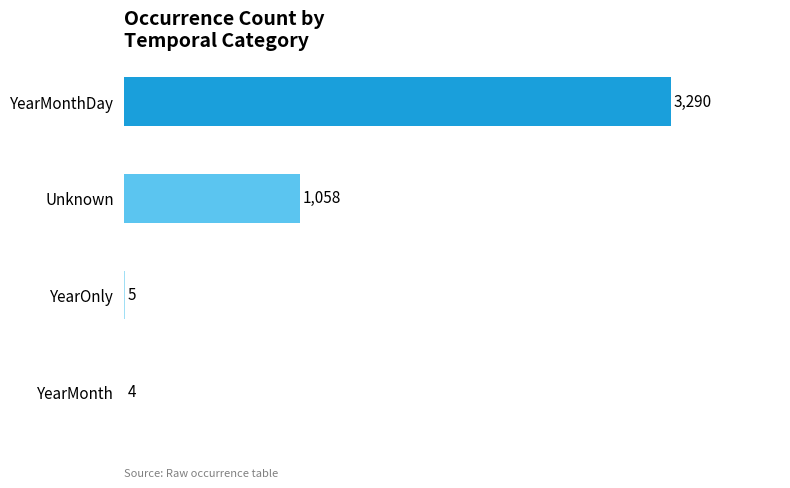

What is the sum of the values at YearMonth and Unknown?

1062